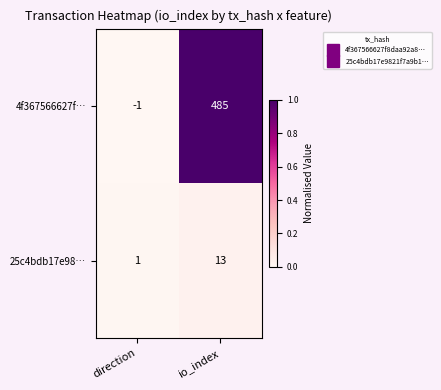

What is the difference between the 25c4bdb17e98… values at io_index and direction?

12